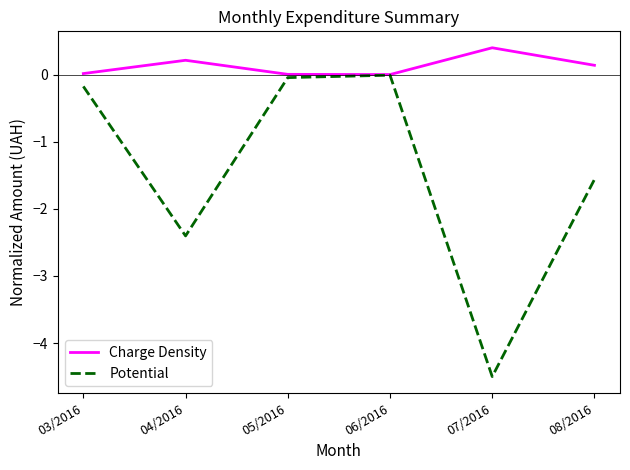

At how many categories does at least one series exceed -2?

6